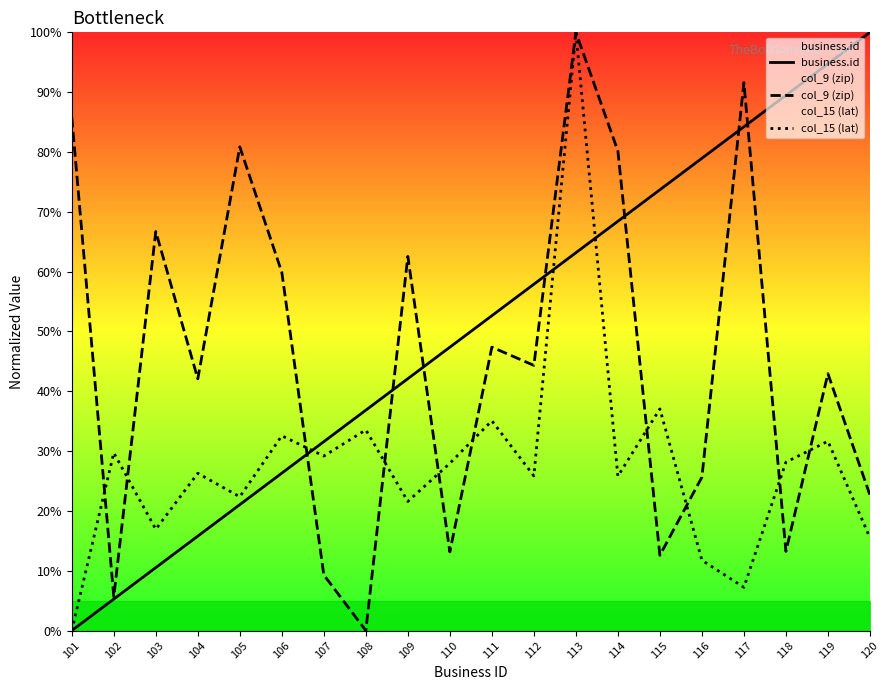

The business.id series shows 13.3 at 109. True or false?

False